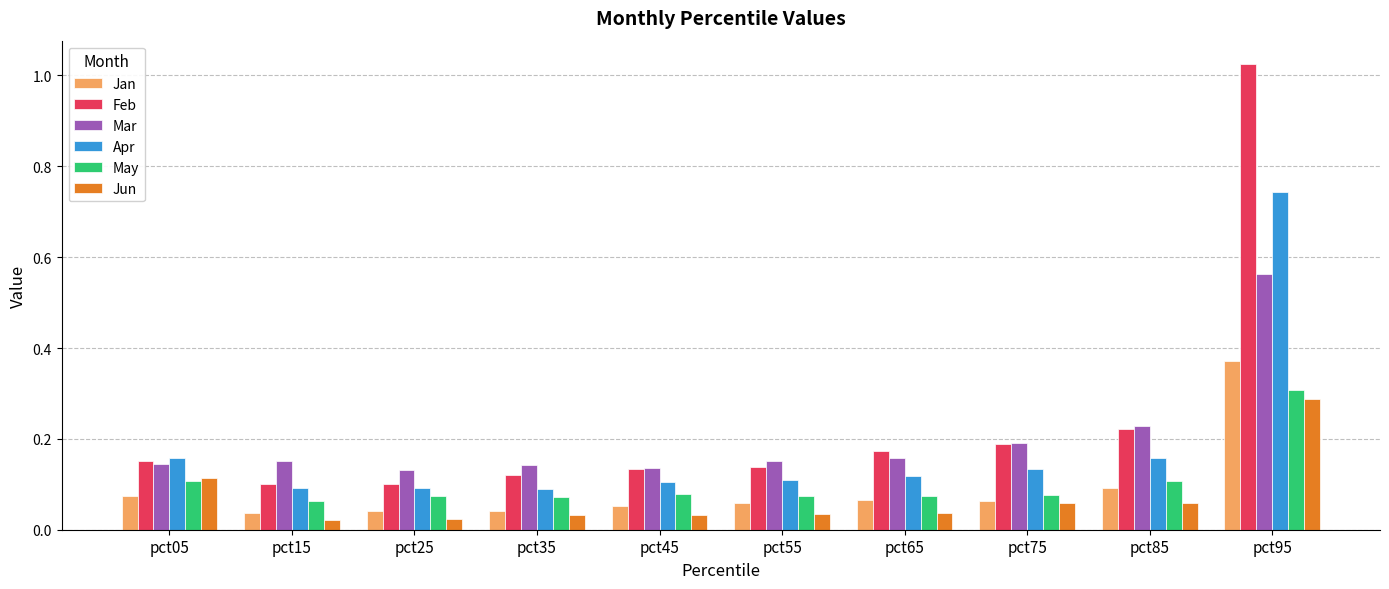

Count the Mar values in the range 0 to 1.

10